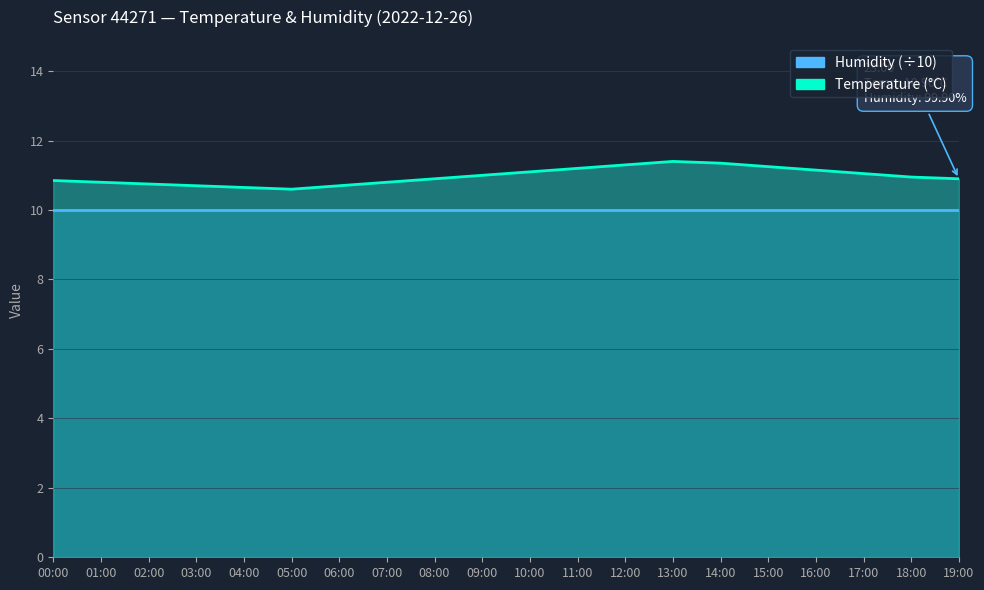

Which series has the largest total across all categories?

temperature_line